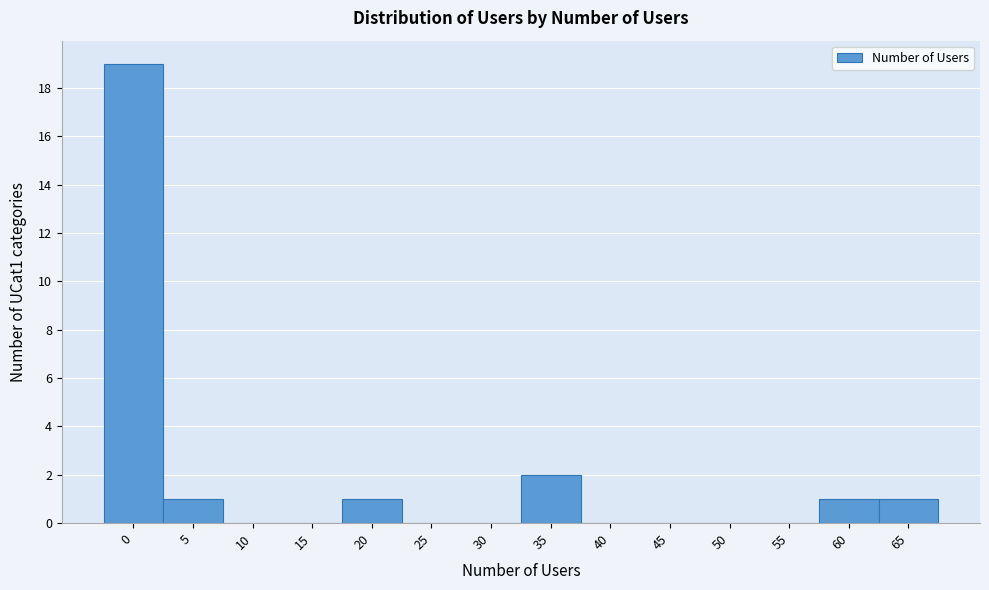

Reading left to right, list all the values displayed in this chart.

0=19	5=1	10=0	15=0	20=1	25=0	30=0	35=2	40=0	45=0	50=0	55=0	60=1	65=1